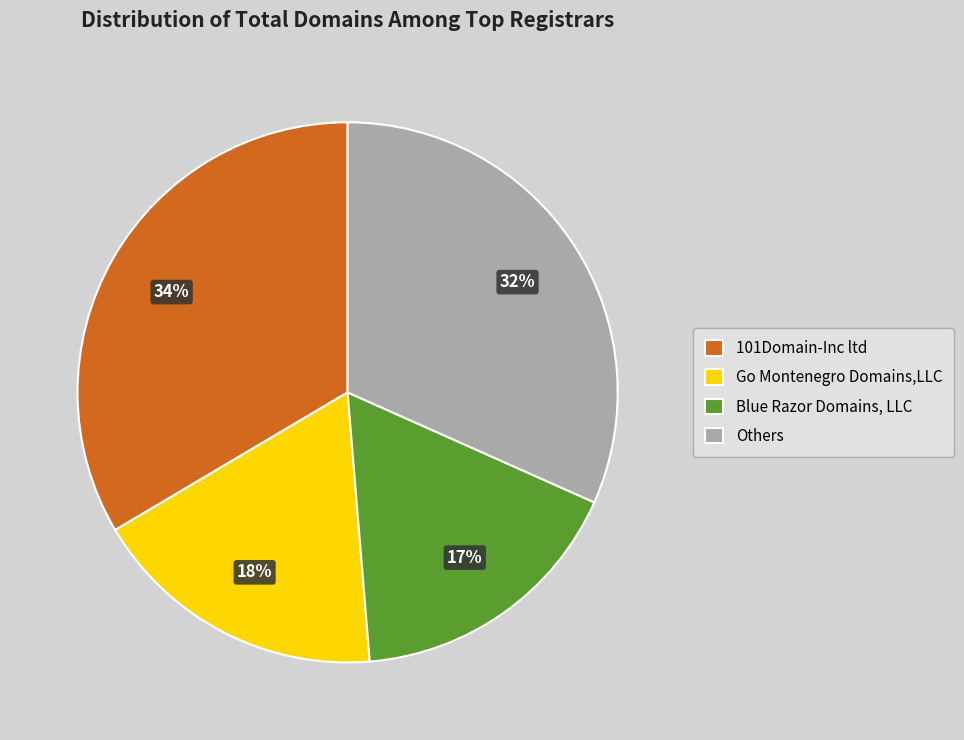

To the nearest percent, what is the average slice percentage?

25%